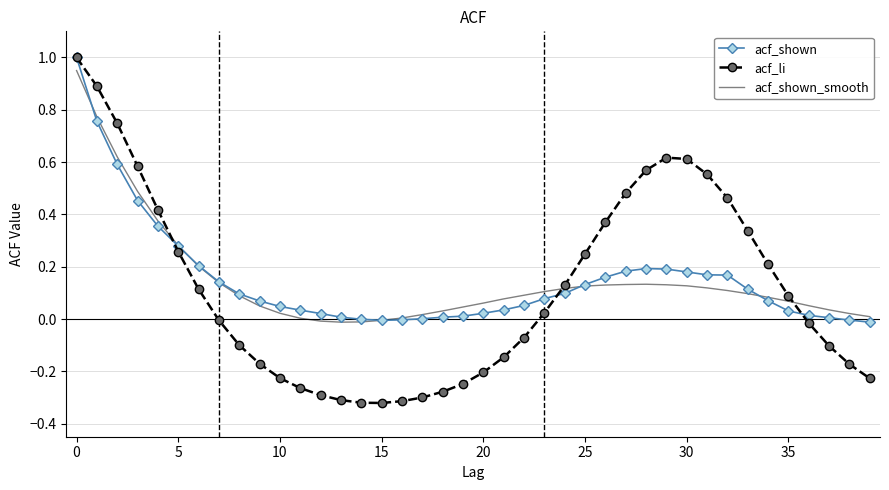

What is the maximum value for acf_li?

1.0